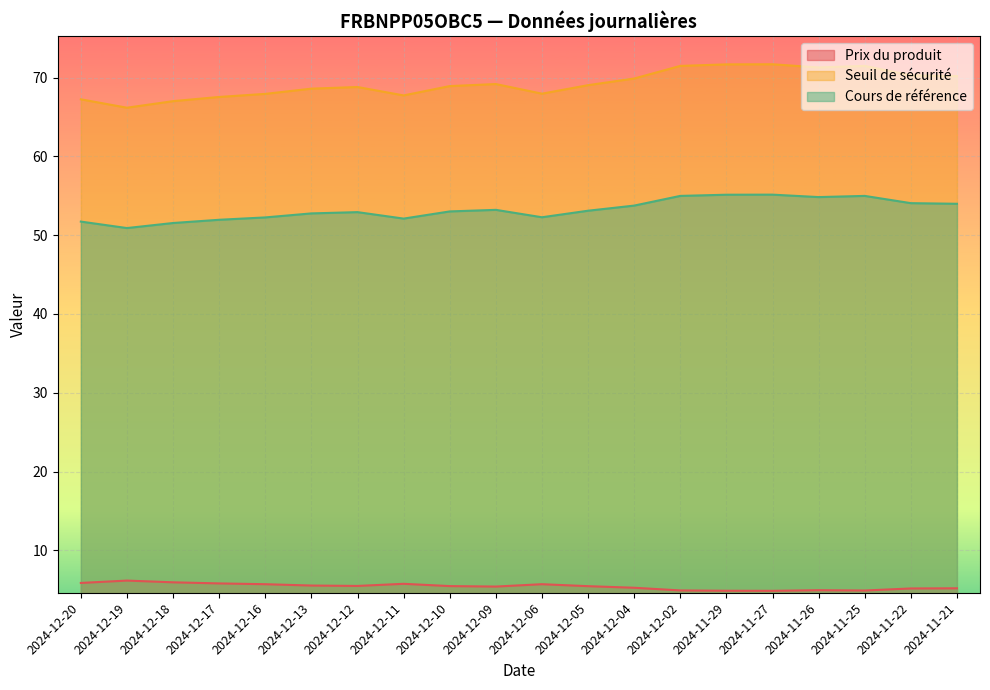

Which has a higher value, 2024-11-27 or 2024-12-17?

2024-12-17